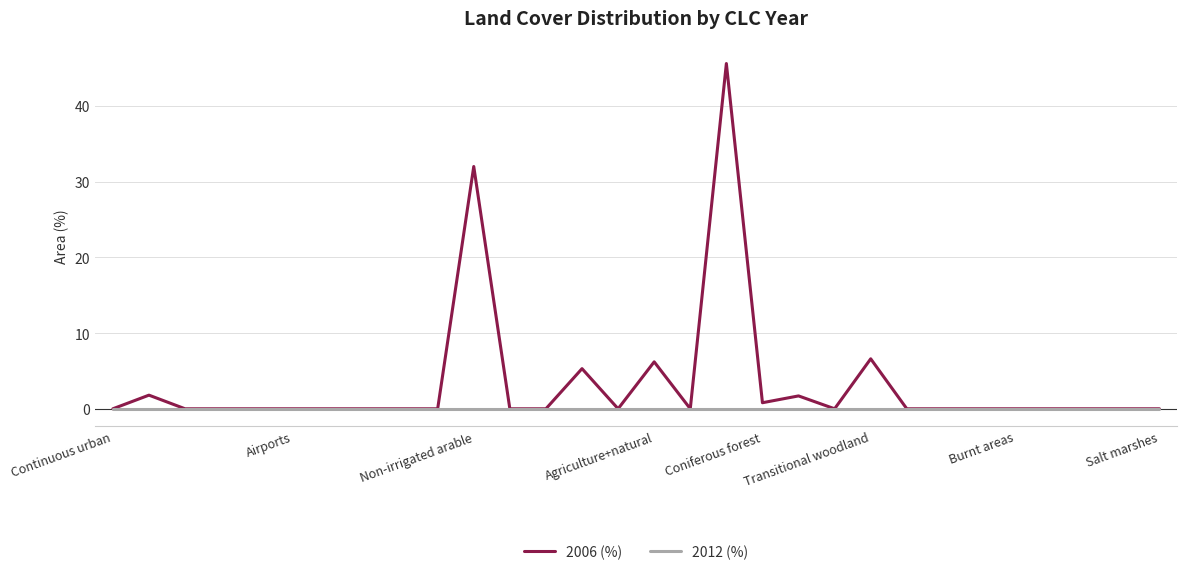

Which series has the largest total across all categories?

2006 (%)